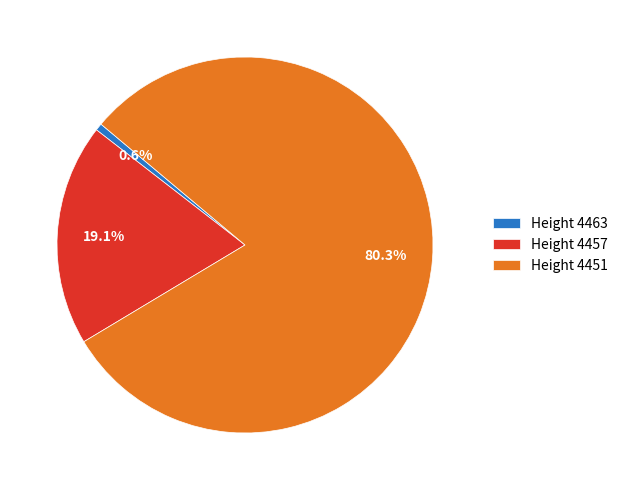

Rank the categories by value from lowest to highest.

Height 4463, Height 4457, Height 4451